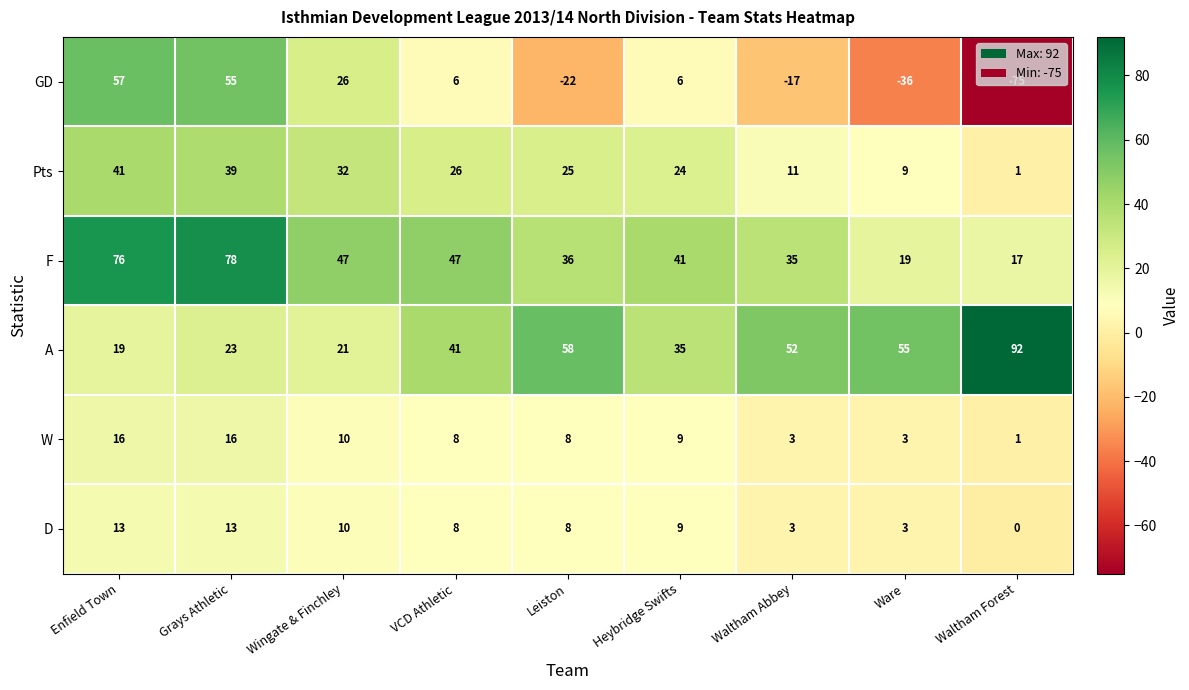

Which category has the lowest value across all series?

Waltham Forest